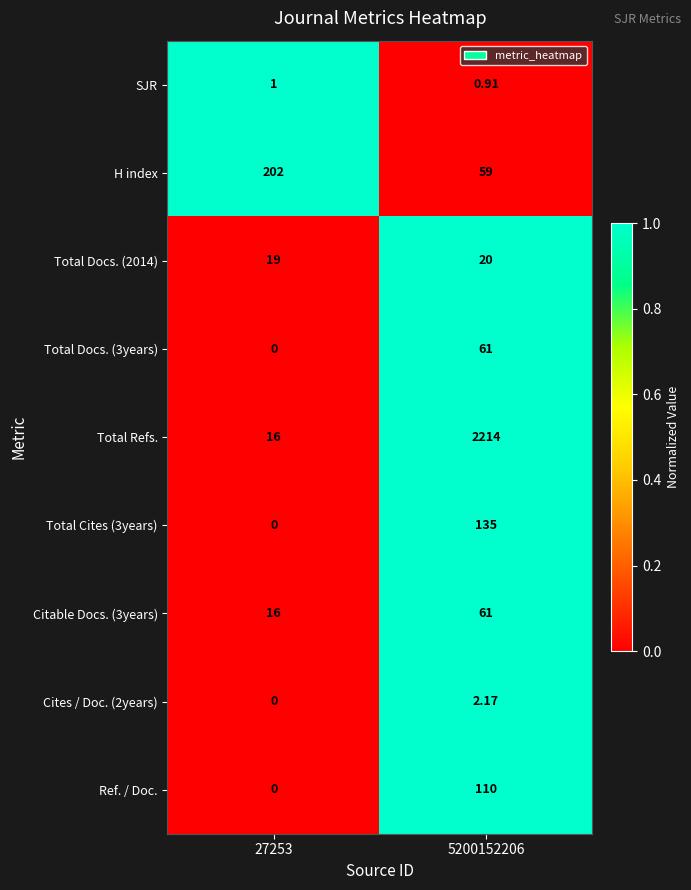

Which series has the largest range (max minus min)?

Total Refs.